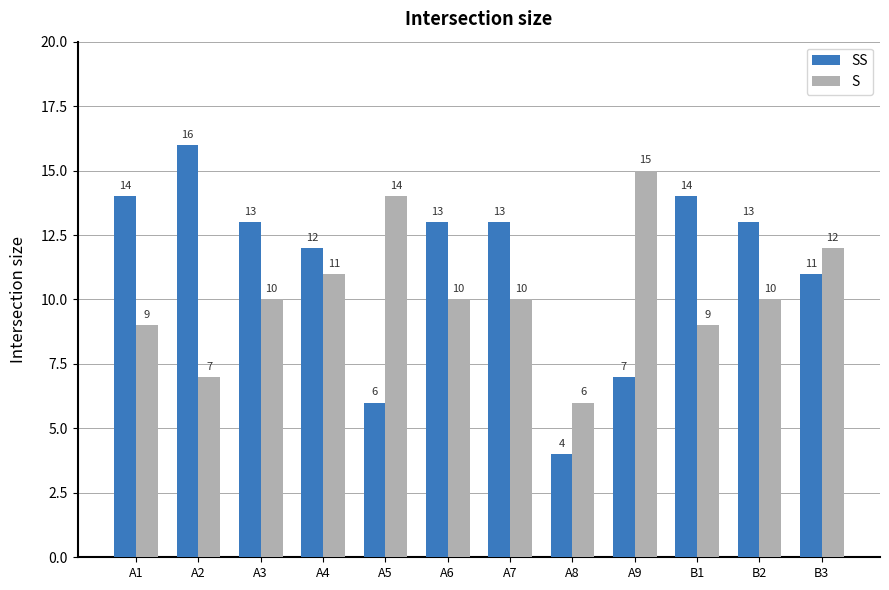

What is the sum of all SS values?

136